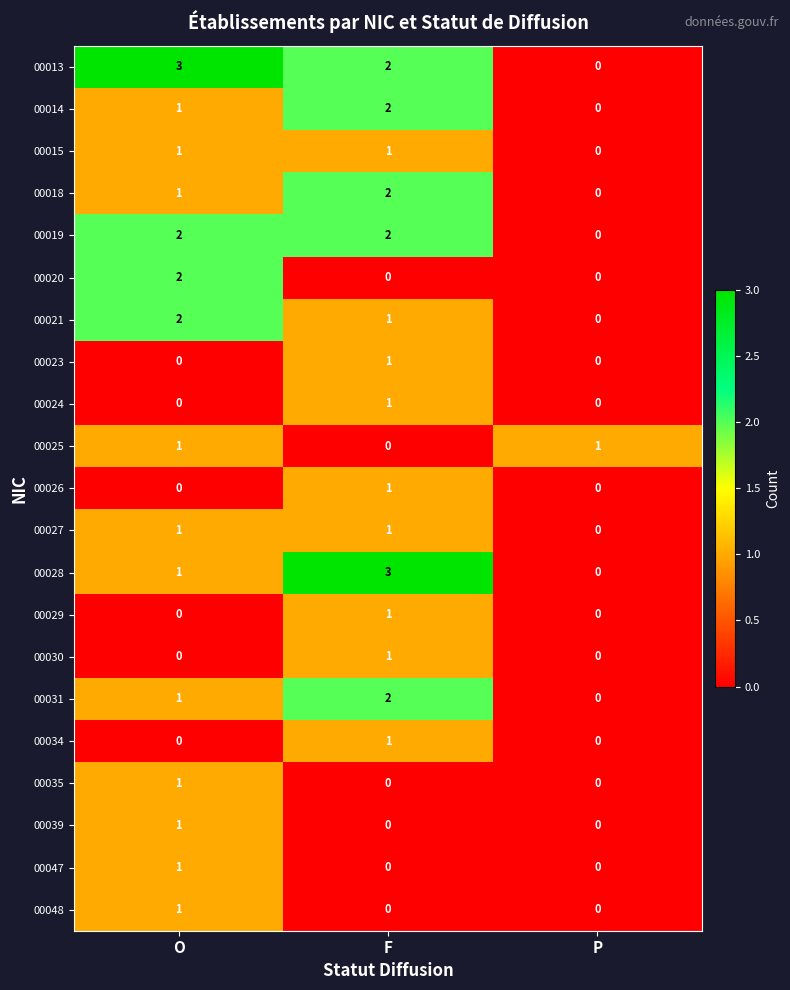

What is the difference between the highest and lowest values at P?

1